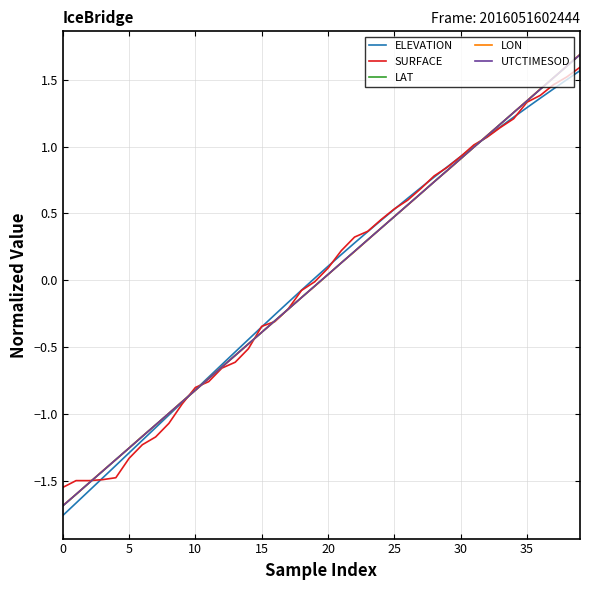

What is the difference between the maximum and minimum values in the LON series?

3.4